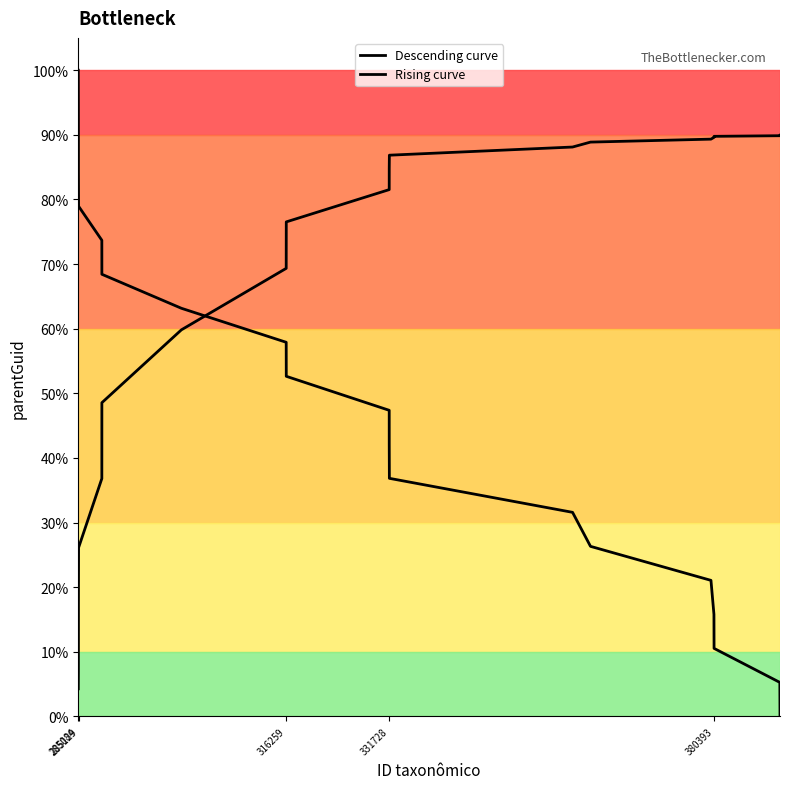

Which series has the widest spread of values?

Descending curve